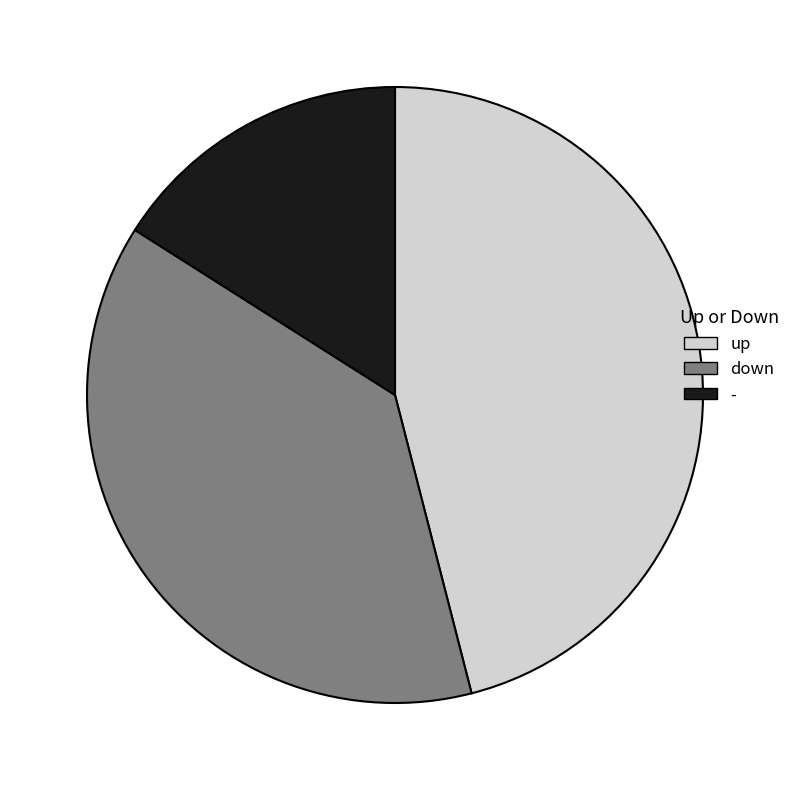

Do up and down together represent more than half of the pie?

Yes